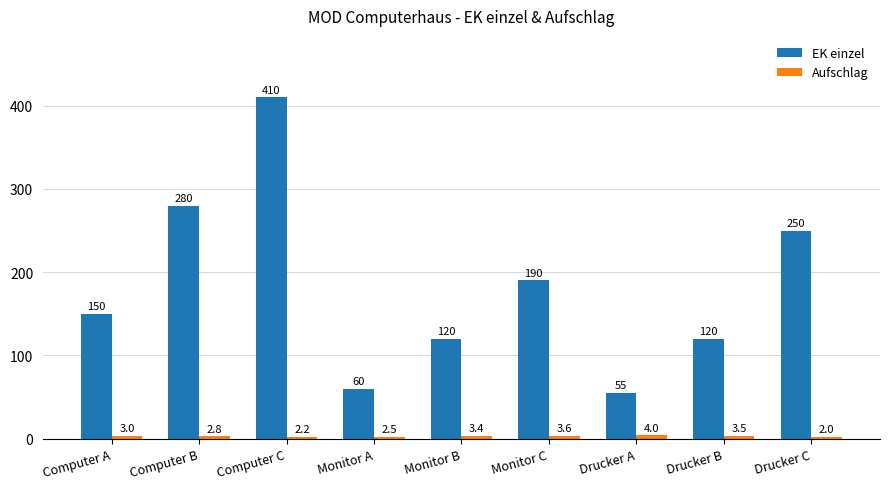

What is the approximate value of EK einzel at Drucker A?

55.0